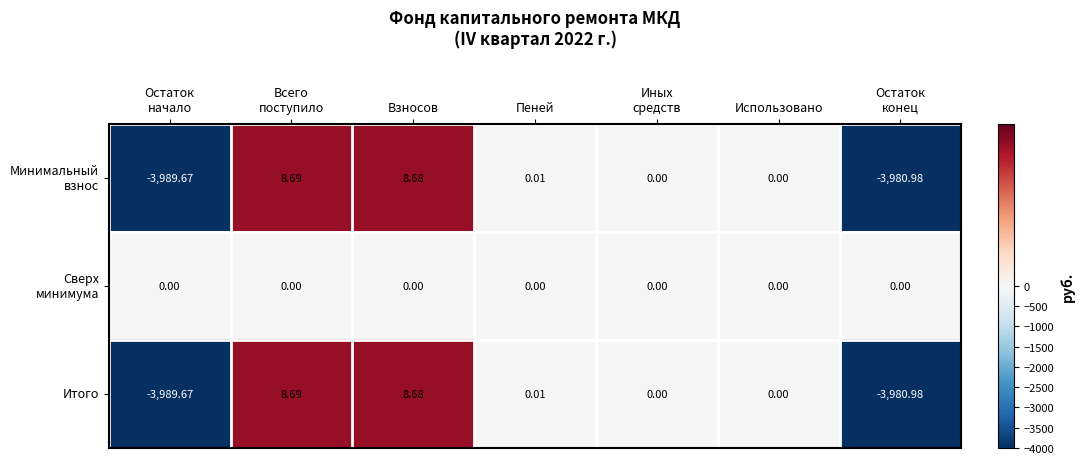

How many distinct data groups are displayed?

3